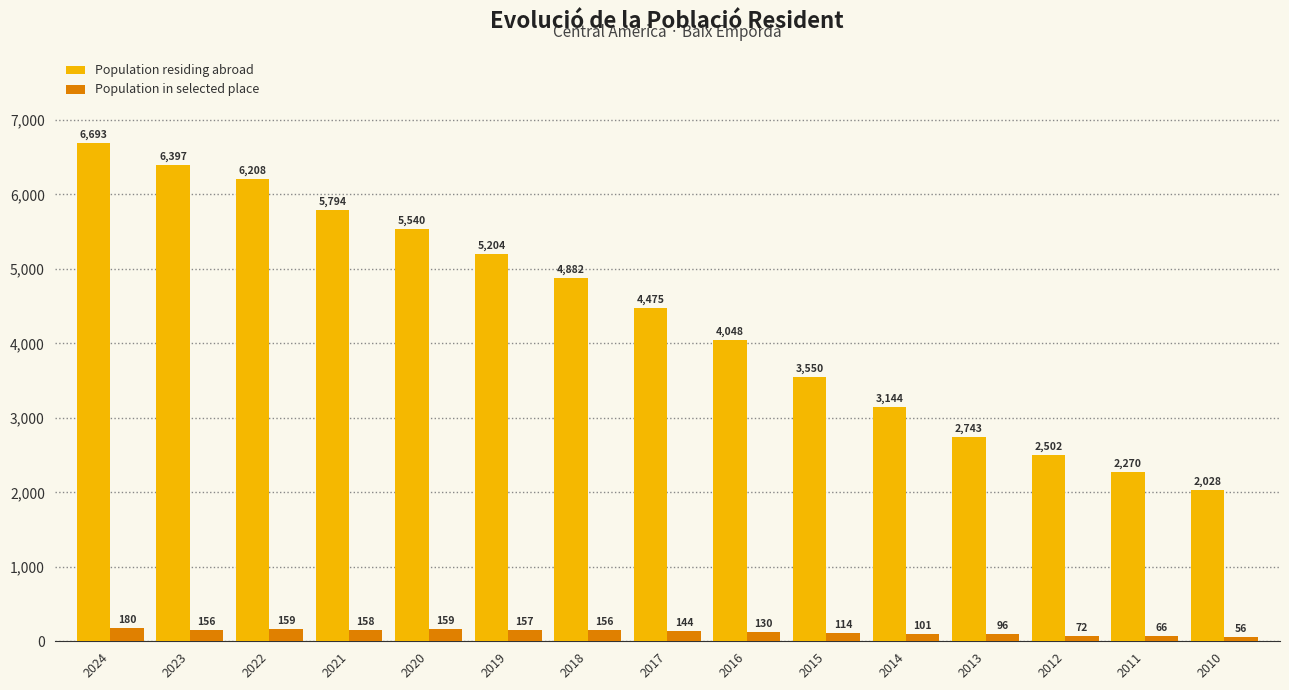

How many bars are there in each group?

2